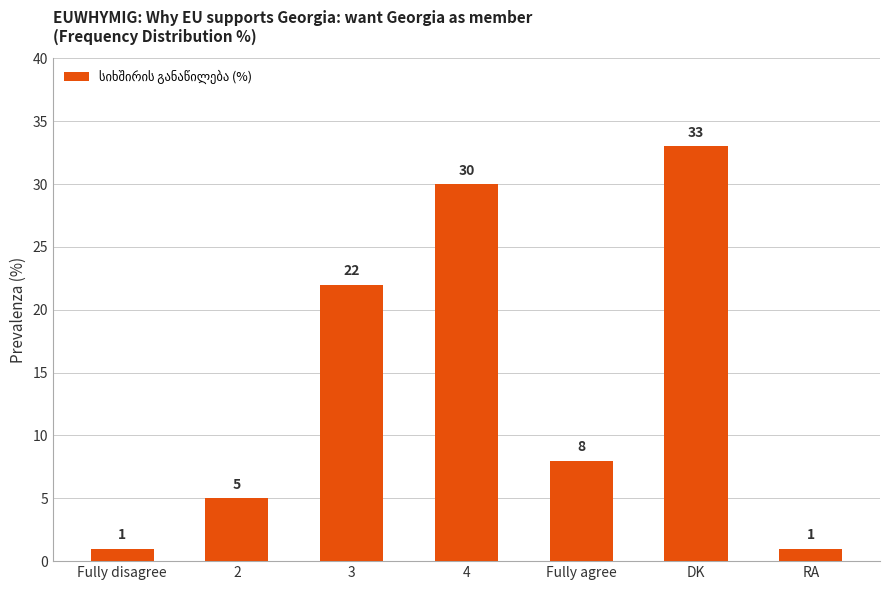

What is the sum of all values?

100